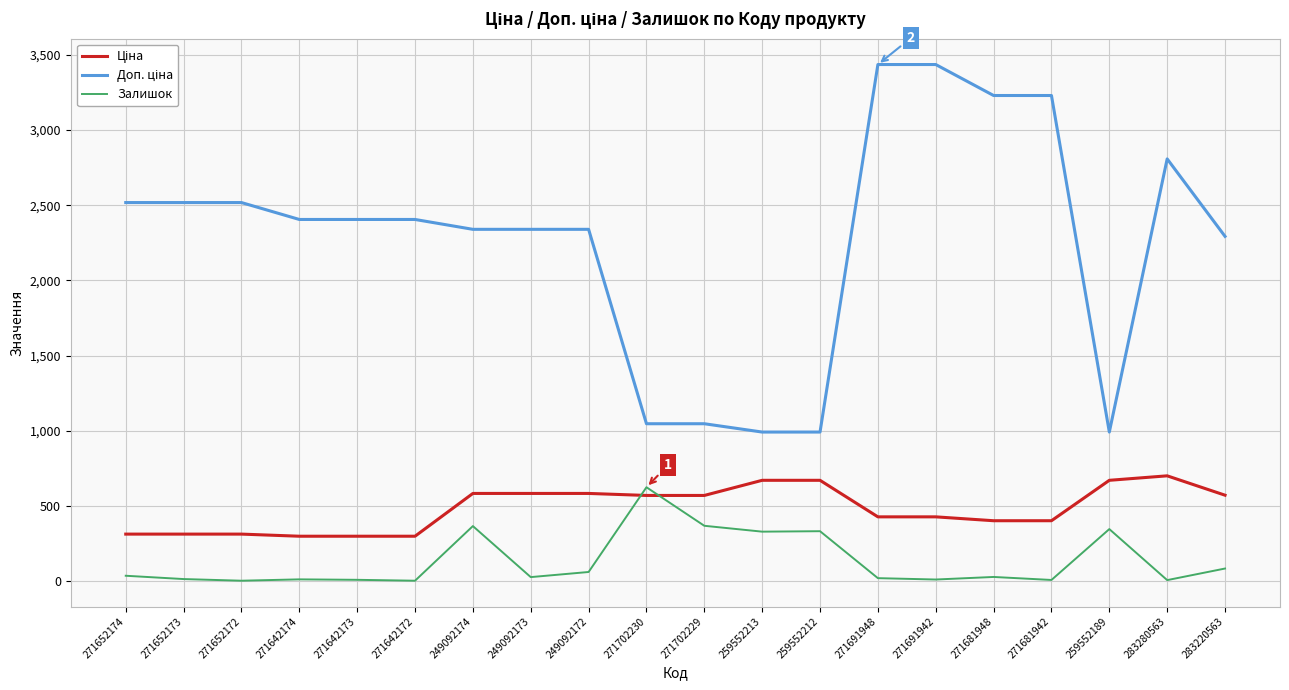

What is the difference between the maximum and minimum values in the Залишок series?

621.0